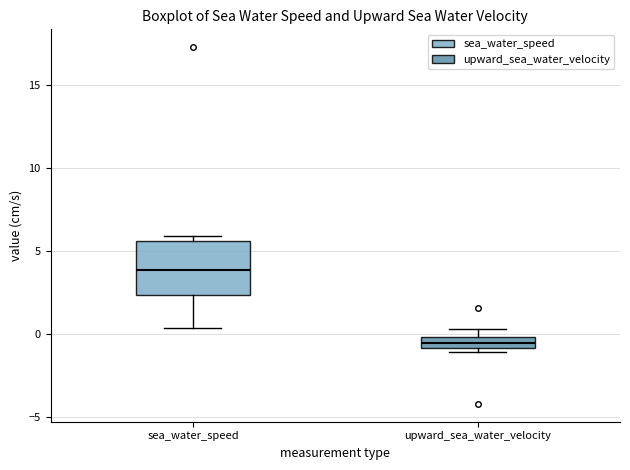

Which box is the tallest, from its lower edge to its upper edge?

sea_water_speed